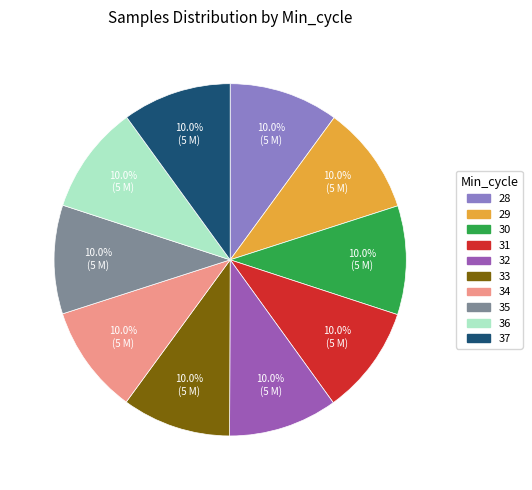

What portion of the pie excludes 29?

90.0%